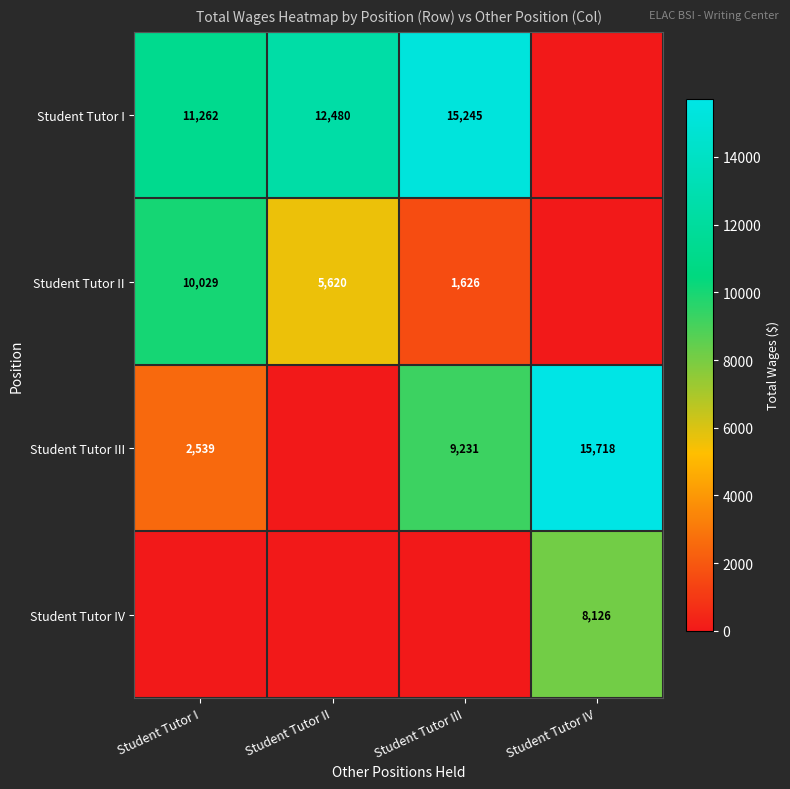

How many data points does each series have?

4